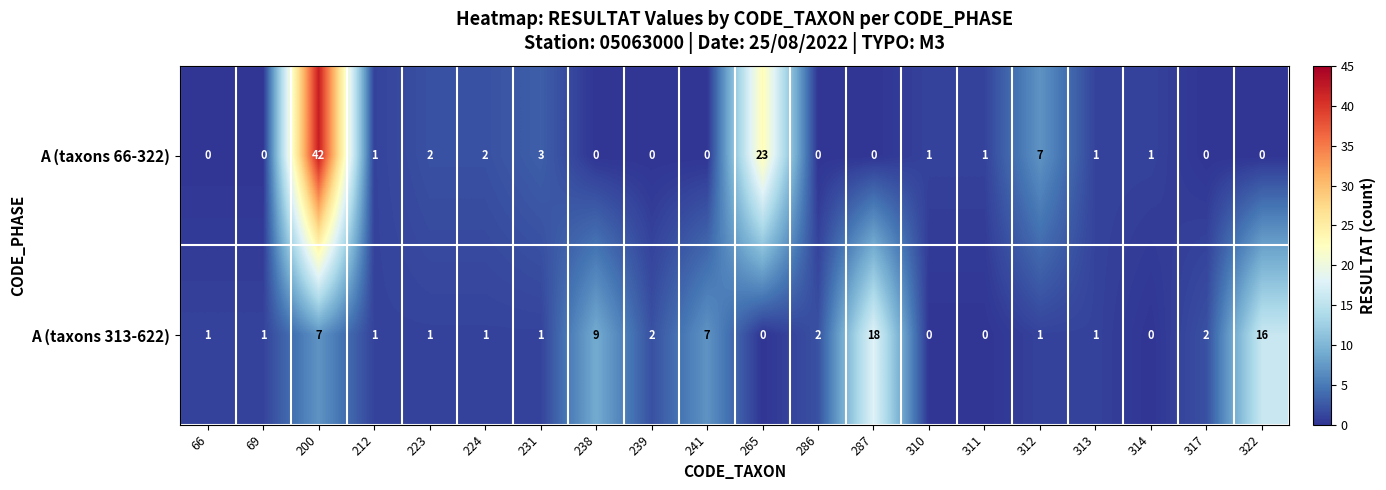

How many data points in A (taxons 66-322) are less than 1?

9